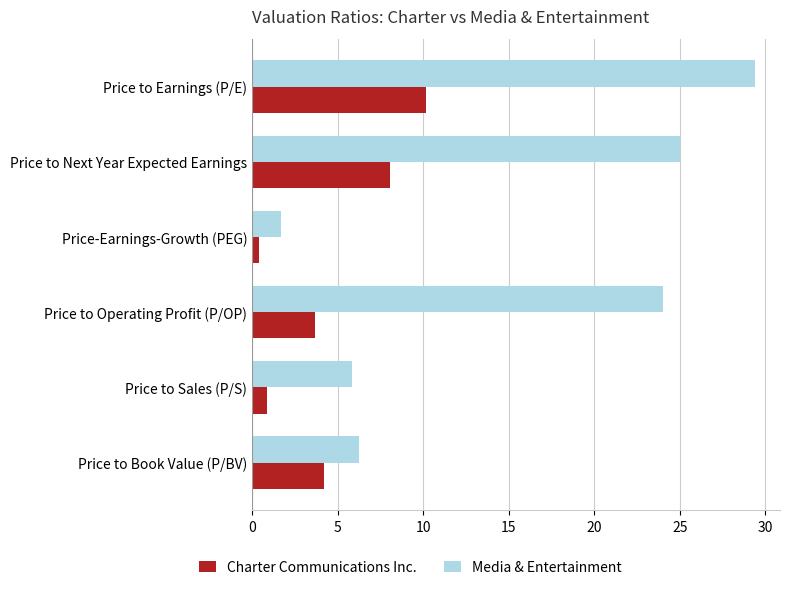

The Charter Communications Inc. series shows 4.2 at Price to Book Value (P/BV). True or false?

True